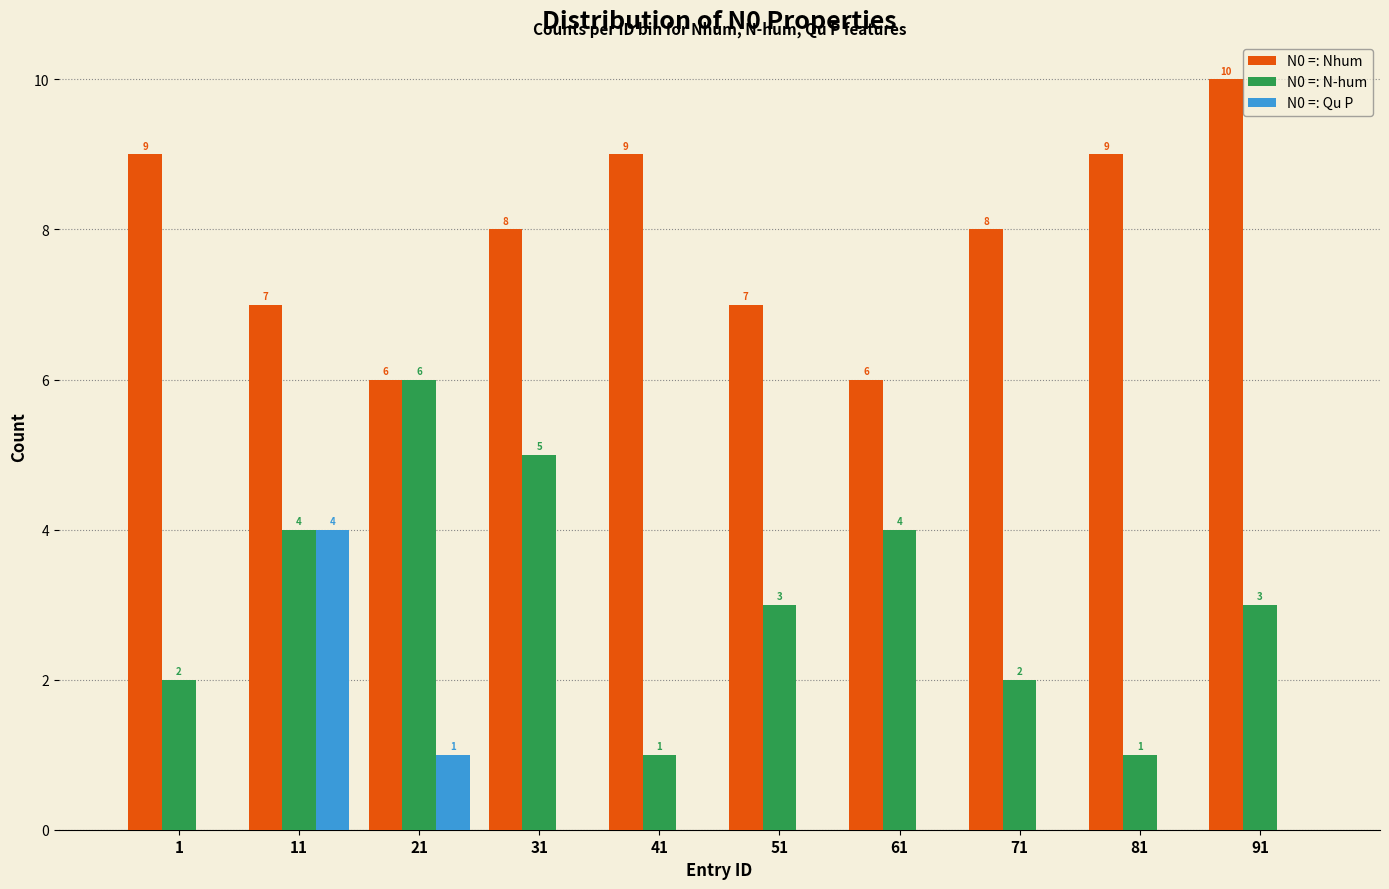

True or false: N0 =: N-hum has a value of 1 at 71.

False